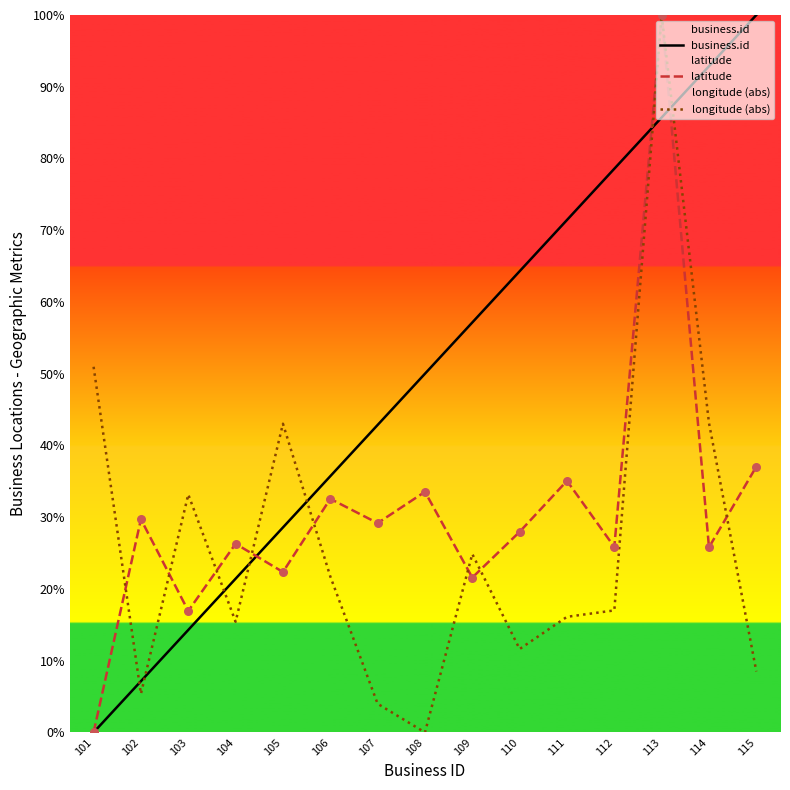

At which category is the sum across all series the highest?

113